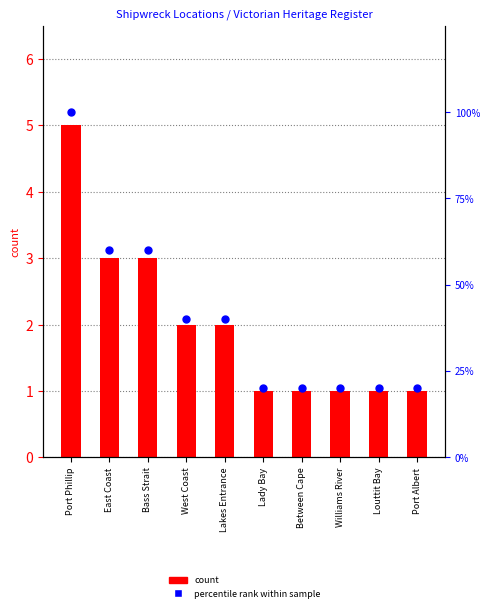

Which series has the widest spread of Y values?

percentile rank within sample